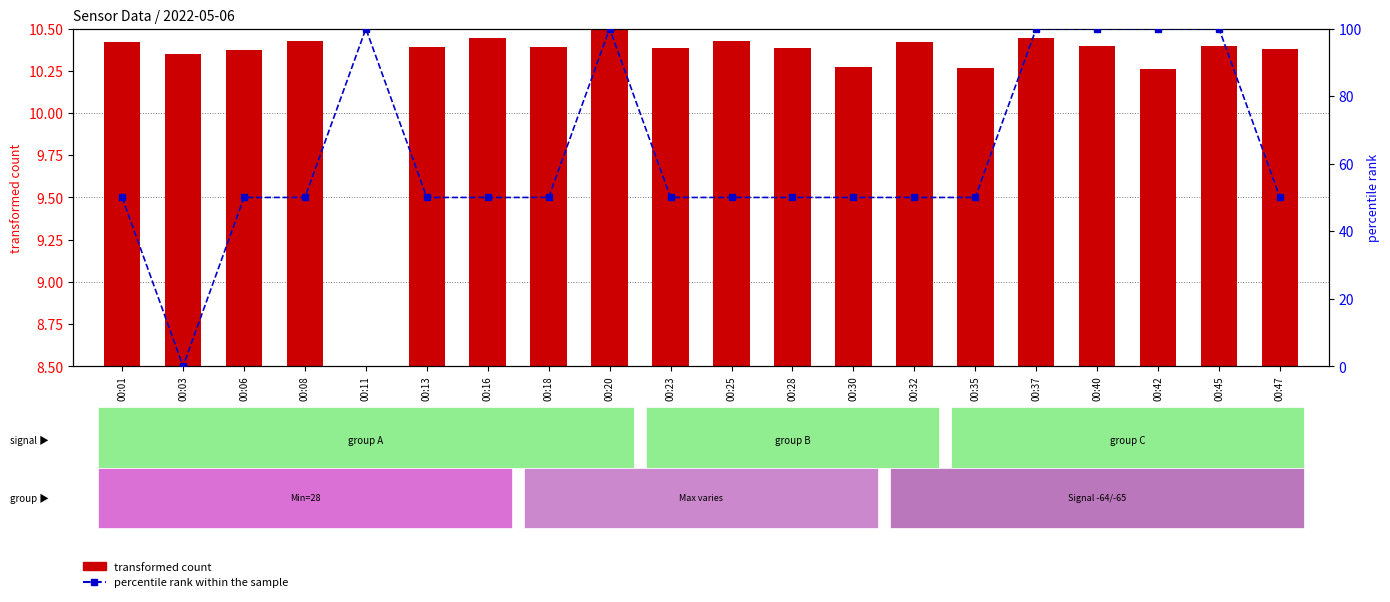

Rank the series at 00:30 from lowest to highest value.

transformed count, percentile rank within the sample